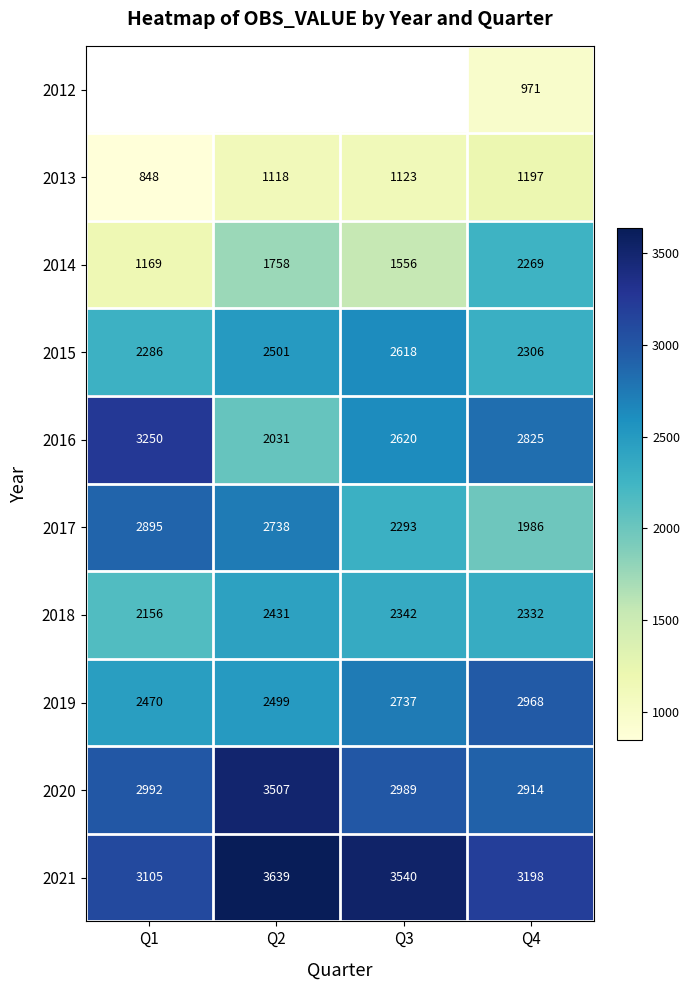

True or false: 2015 has a value of 2618 at Q3.

True